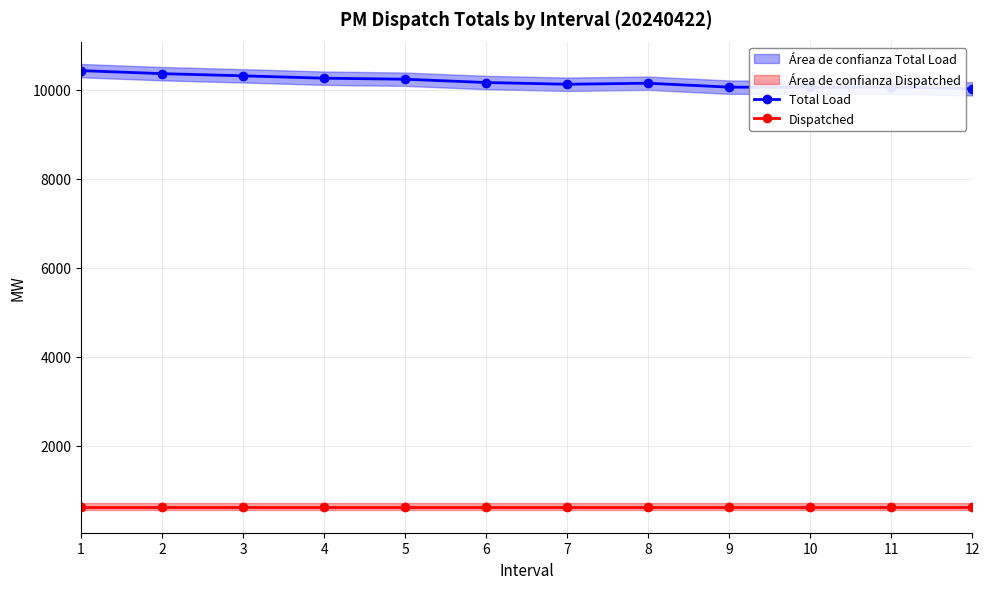

Which has a higher value, 5 or 1?

1